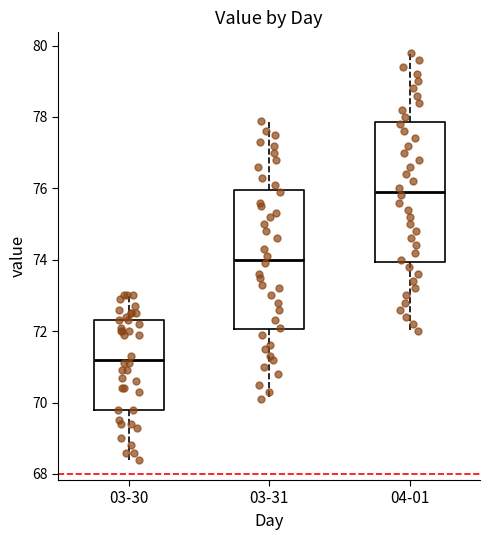

Reading left to right, transcribe this box plot: for each box, give where its median line is, the range the box spans, and where its two whiskers end, as read against the y-axis. The values are not printed on the chart, so give them approximately, as read against the axis.

03-30: median 71.2, box 69.8 to 72.4, whiskers 68.4 to 73.0
03-31: median 74.0, box 72.0 to 76.0, whiskers 70.2 to 78.0
04-01: median 76.0, box 74.0 to 77.8, whiskers 72.0 to 79.8